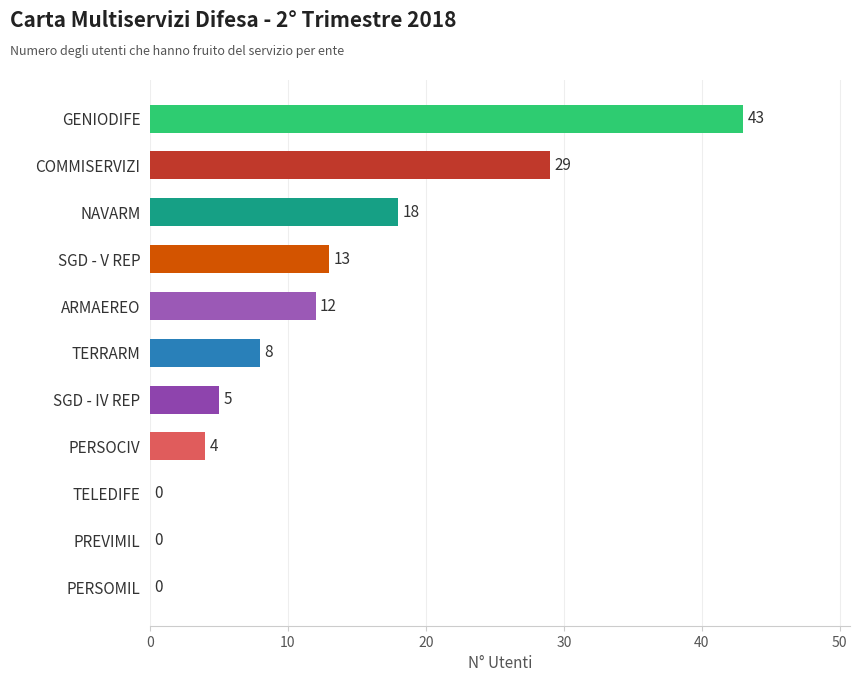

Are the bars horizontal?

Yes